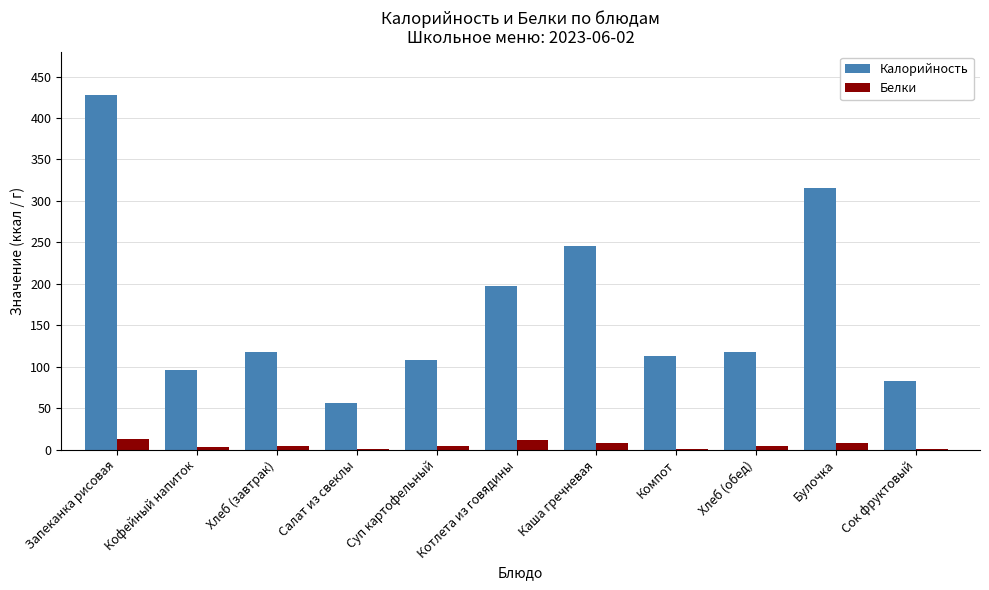

Is it true that Калорийность equals 82.8 at Сок фруктовый?

True